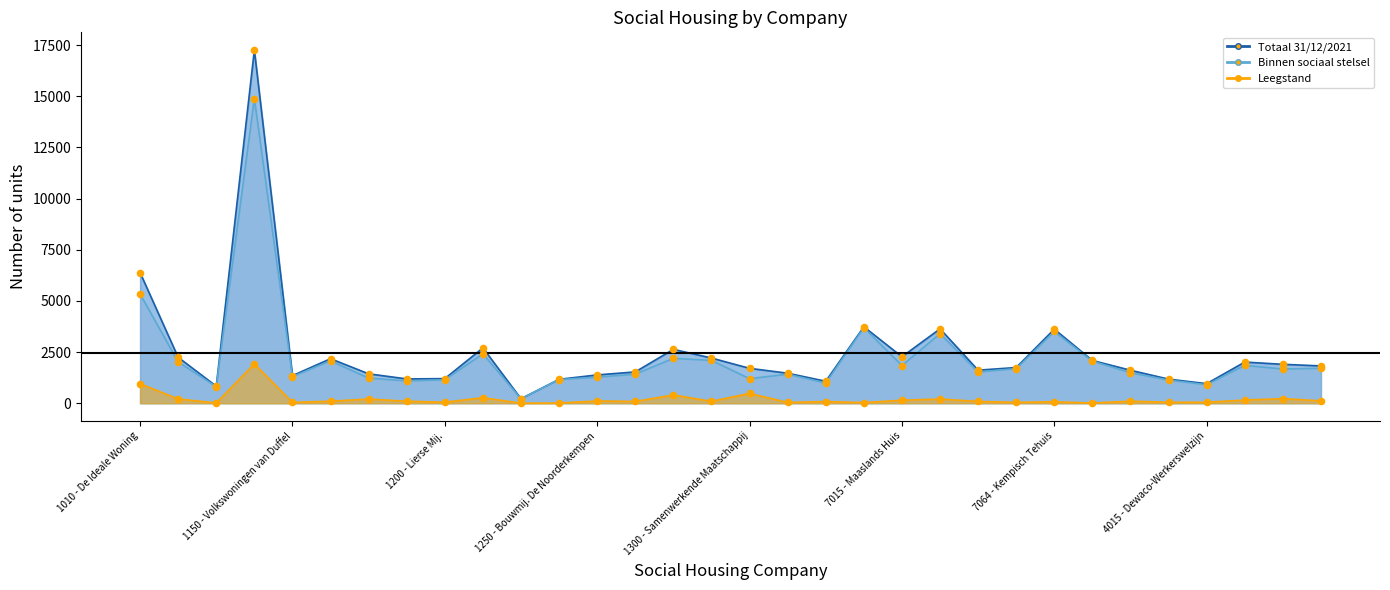

Which series has the widest spread of Y values?

Totaal 31/12/2021